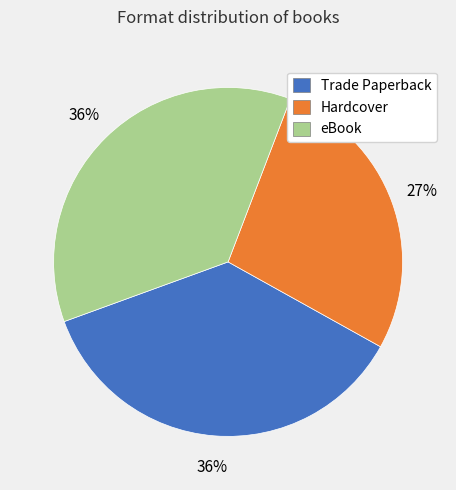

Is eBook the majority of the pie?

No